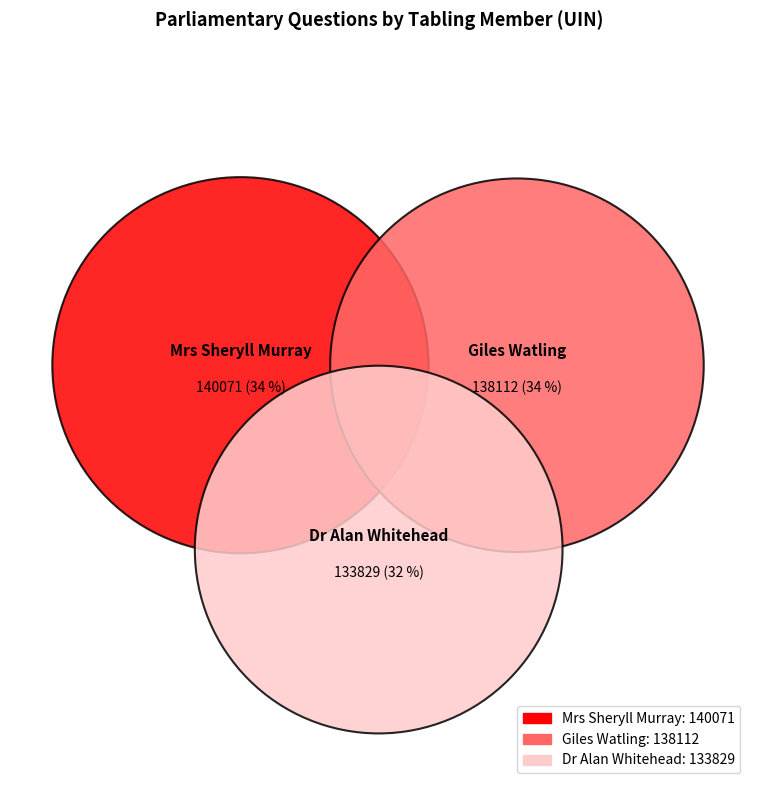

Does Dr Alan Whitehead represent more than half of the total?

No